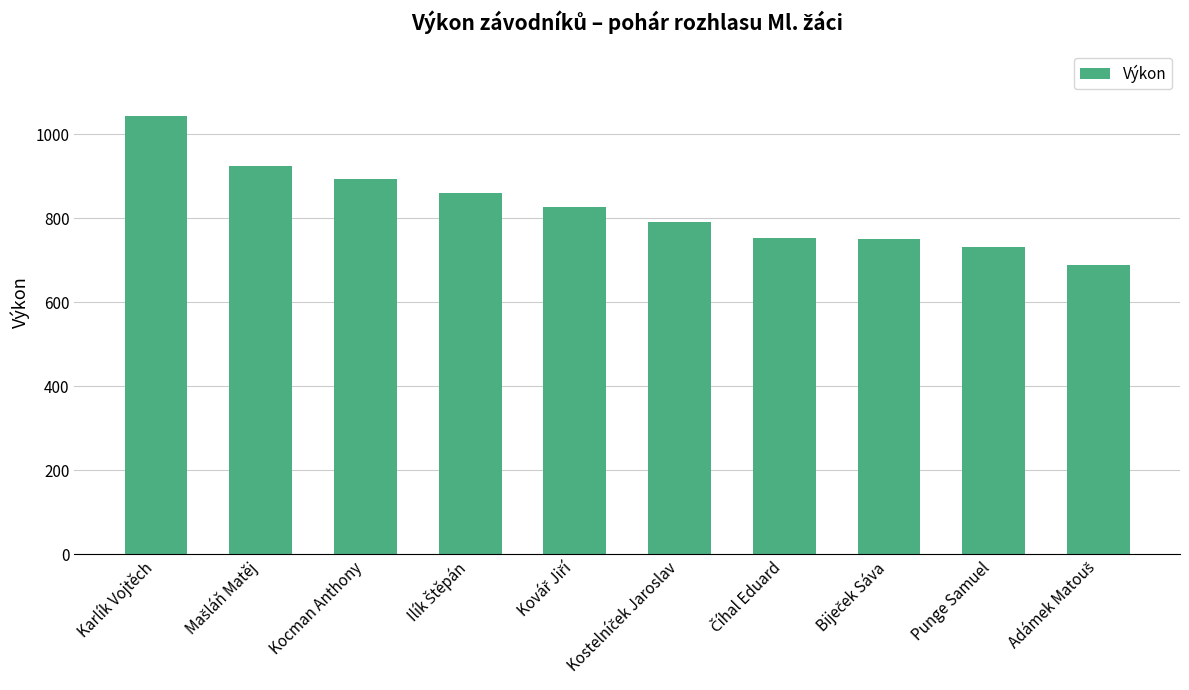

What is the approximate value at Punge Samuel, to the nearest 10?

730